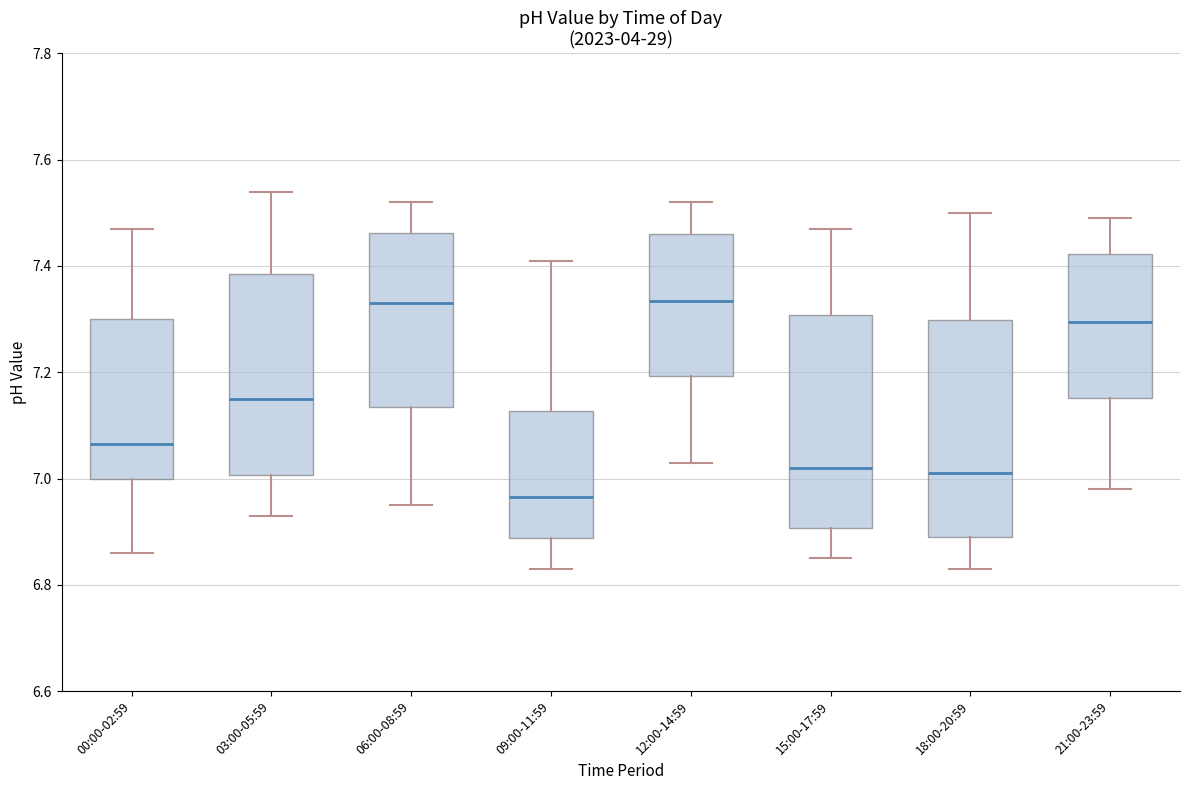

Reading left to right, read every box against the y-axis: the position of its median line, the range the box covers, and the ends of its whiskers. The values are not printed on the chart, so give them approximately, as read against the axis.

00:00-02:59: median 7.06, box 7.00 to 7.30, whiskers 6.86 to 7.48
03:00-05:59: median 7.16, box 7.00 to 7.38, whiskers 6.94 to 7.54
06:00-08:59: median 7.34, box 7.14 to 7.46, whiskers 6.96 to 7.52
09:00-11:59: median 6.96, box 6.88 to 7.12, whiskers 6.84 to 7.42
12:00-14:59: median 7.34, box 7.20 to 7.46, whiskers 7.04 to 7.52
15:00-17:59: median 7.02, box 6.90 to 7.30, whiskers 6.86 to 7.48
18:00-20:59: median 7.02, box 6.90 to 7.30, whiskers 6.84 to 7.50
21:00-23:59: median 7.30, box 7.16 to 7.42, whiskers 6.98 to 7.50